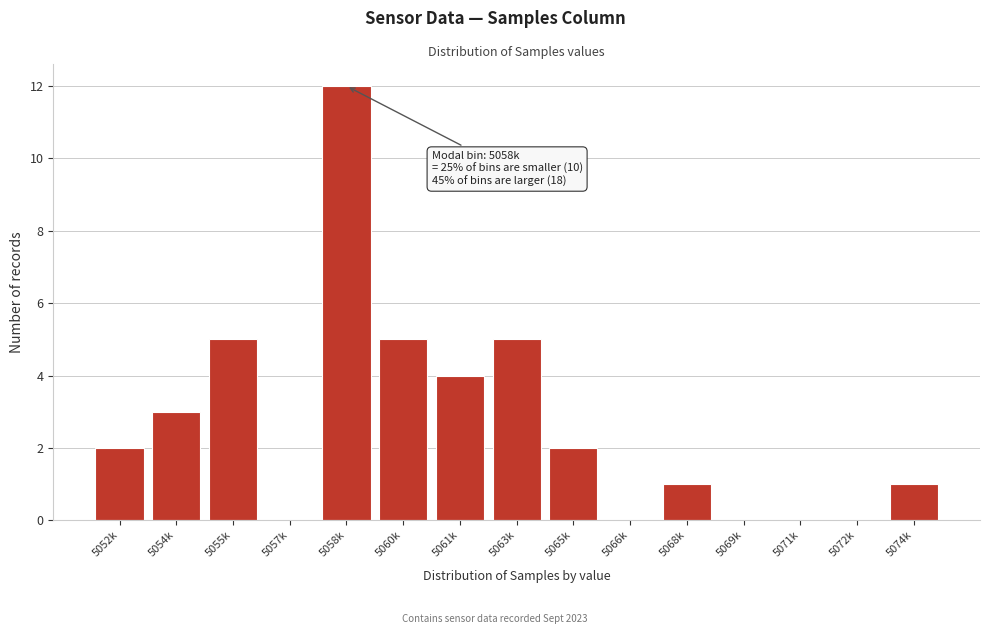

Reading left to right, extract all data points from this chart.

5052k=2	5054k=3	5055k=5	5057k=0	5058k=12	5060k=5	5061k=4	5063k=5	5065k=2	5066k=0	5068k=1	5069k=0	5071k=0	5072k=0	5074k=1